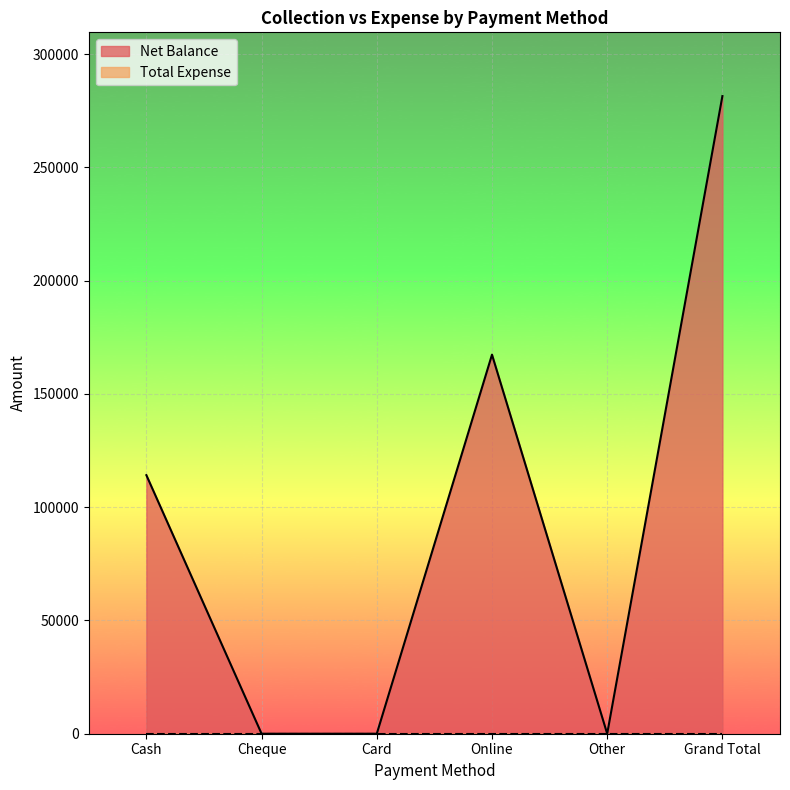

How many lines are shown in the chart?

2